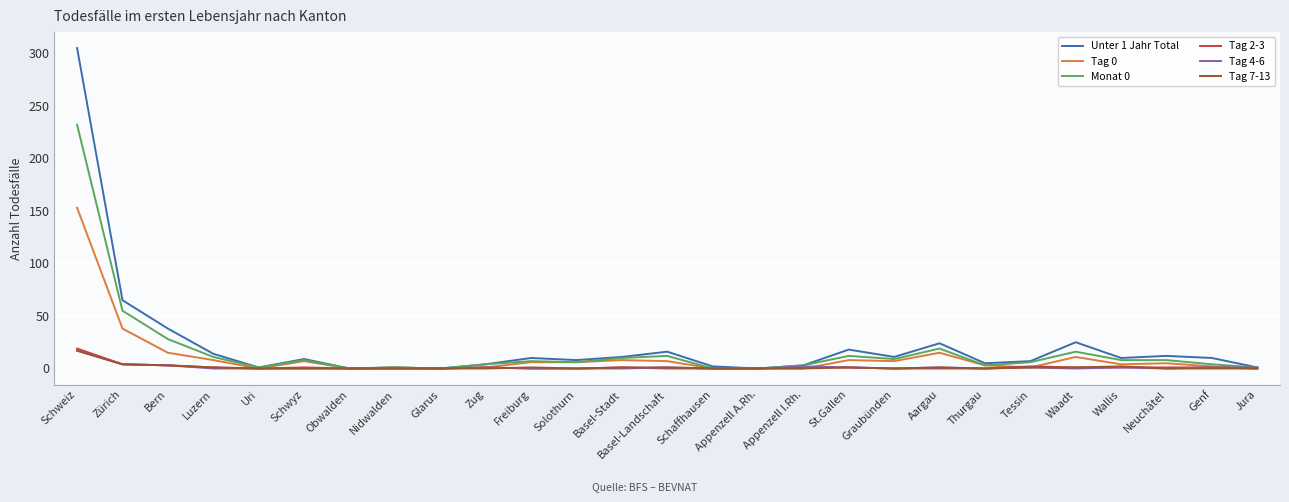

True or false: Tag 0 has a value of 67 at Jura.

False